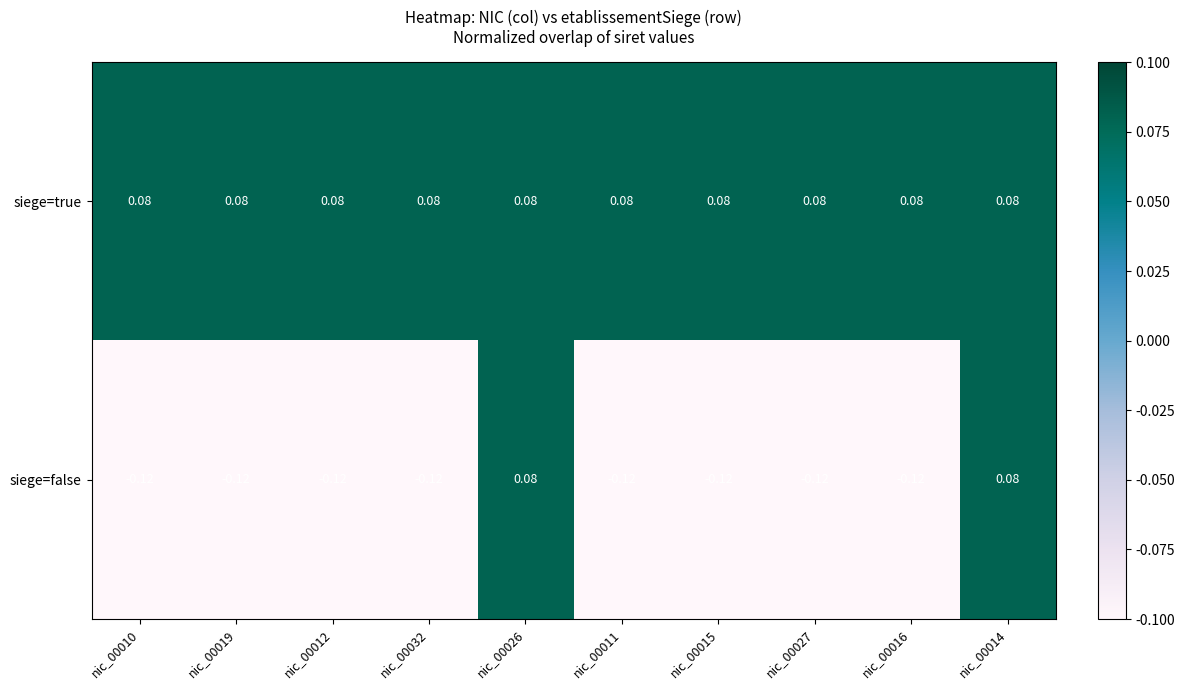

Which series changed the most between nic_00012 and nic_00014?

siege=false